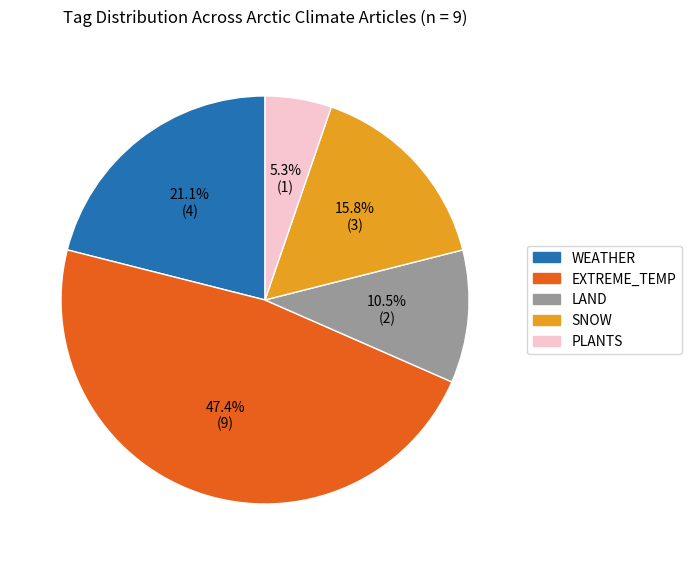

To the nearest percent, what is the average slice percentage?

20%